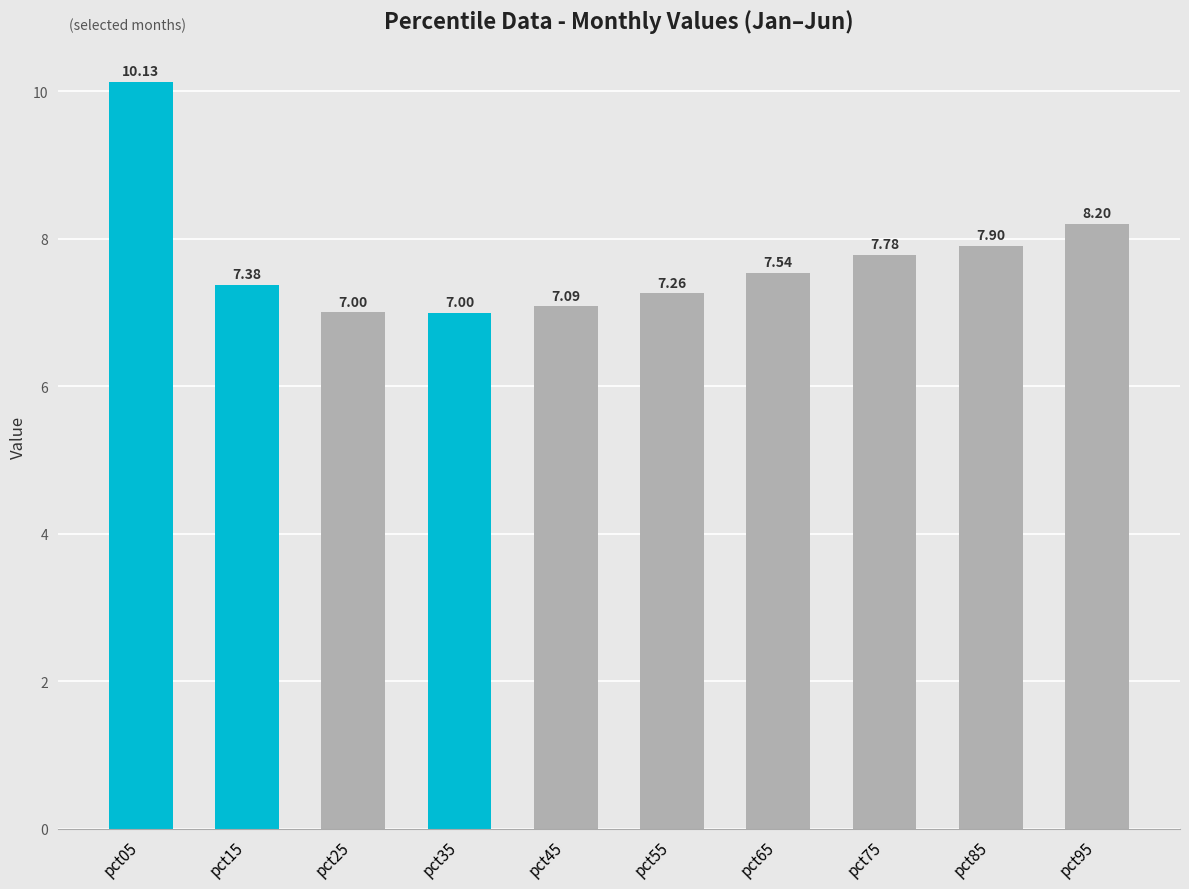

The chart shows a value of 12.2 at pct45. True or false?

False